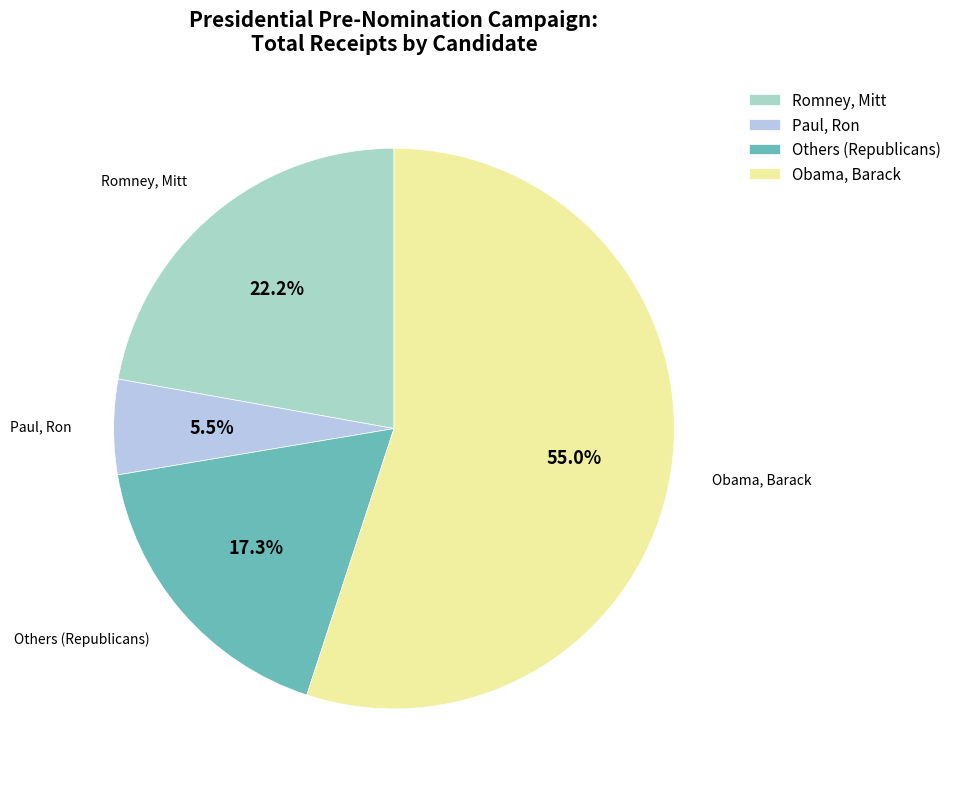

Rank the categories by value from lowest to highest.

Paul, Ron, Others (Republicans), Romney, Mitt, Obama, Barack